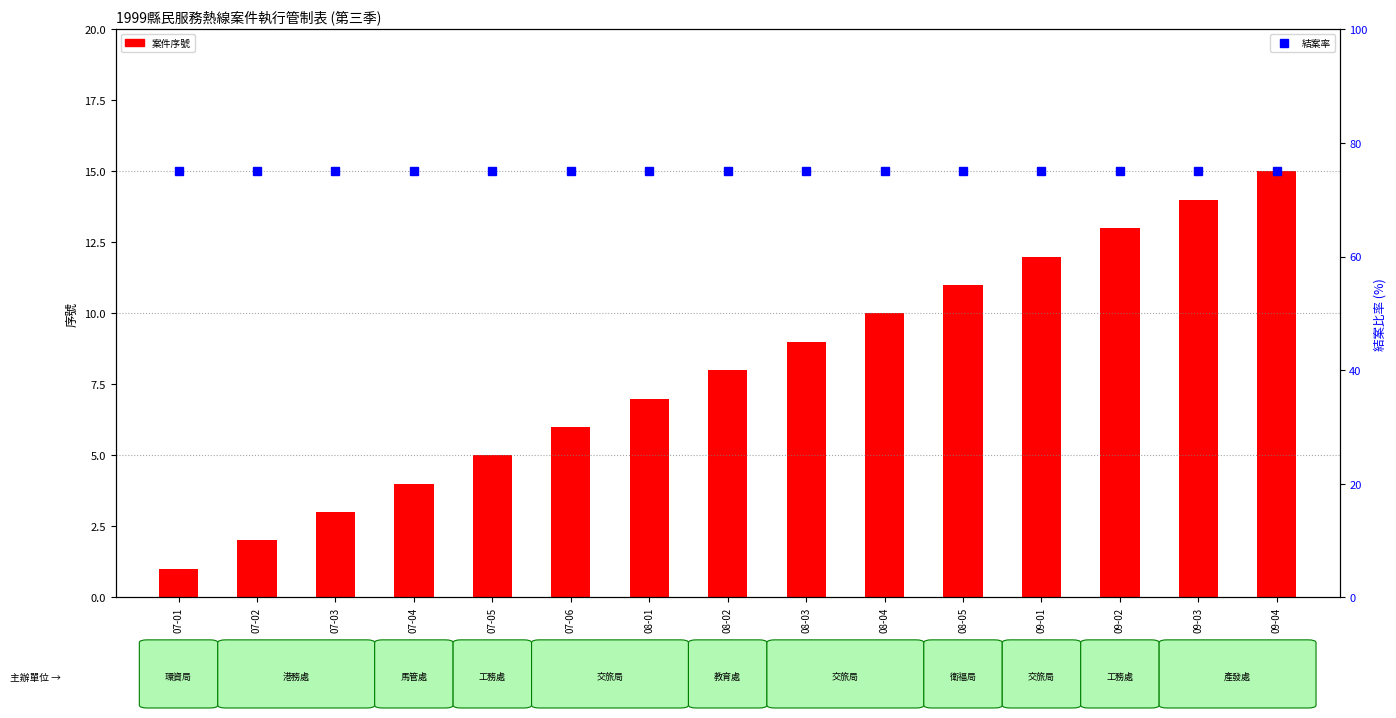

What is the average value of the 案件序號 series?

8